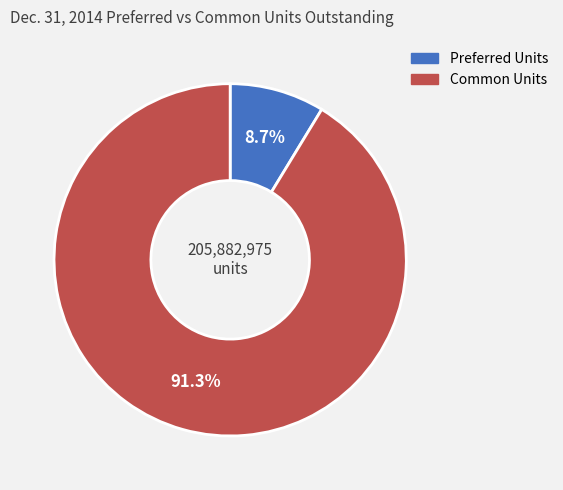

To the nearest percent, what percentage of the pie is Preferred Units?

9%